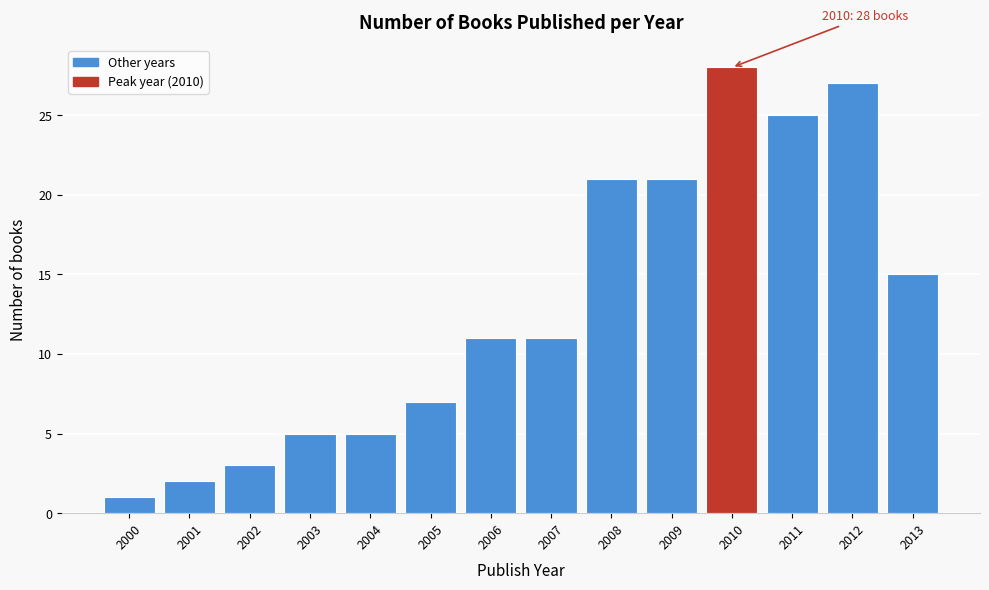

Reading left to right, extract all data points from this chart.

2000=1	2001=2	2002=3	2003=5	2004=5	2005=7	2006=11	2007=11	2008=21	2009=21	2010=28	2011=25	2012=27	2013=15